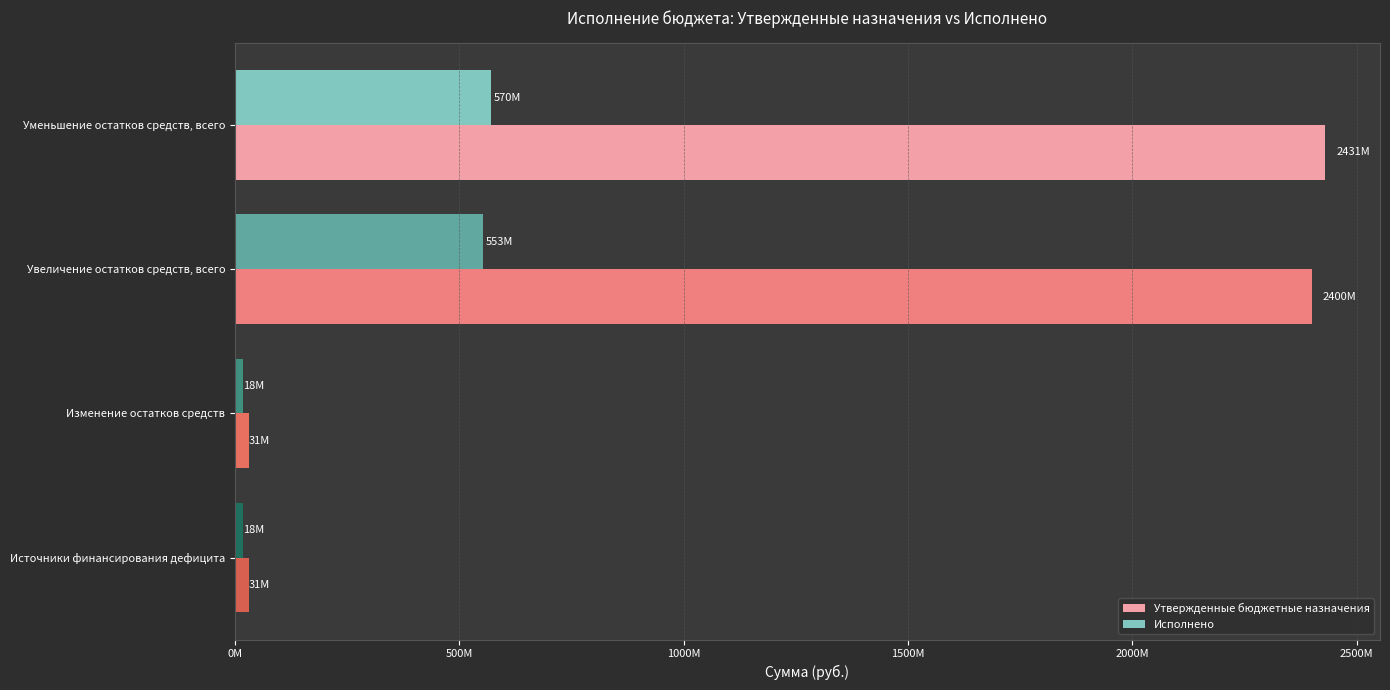

What are all the series names shown in the legend?

Утвержденные бюджетные назначения, Исполнено